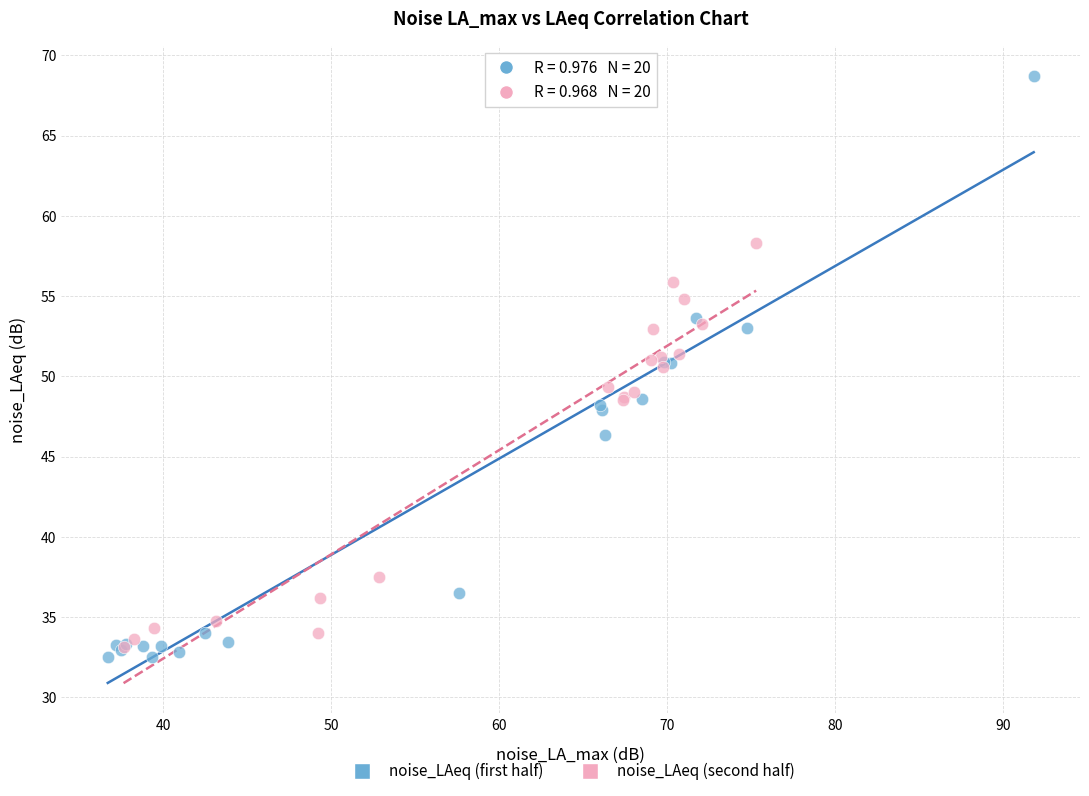

What are all the series names shown in the legend?

noise_LAeq (first half), noise_LAeq (second half)